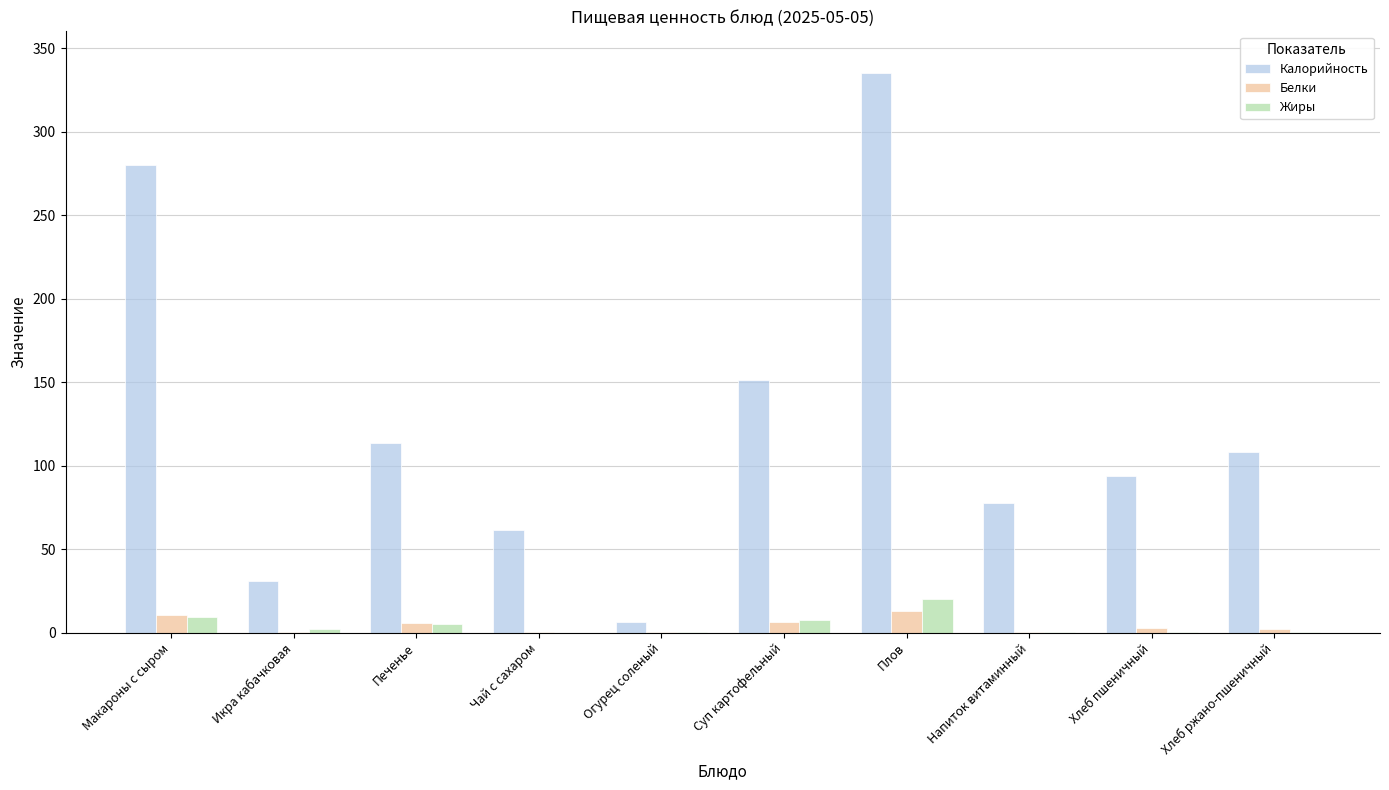

What is the sum of all Калорийность values?

1257.5